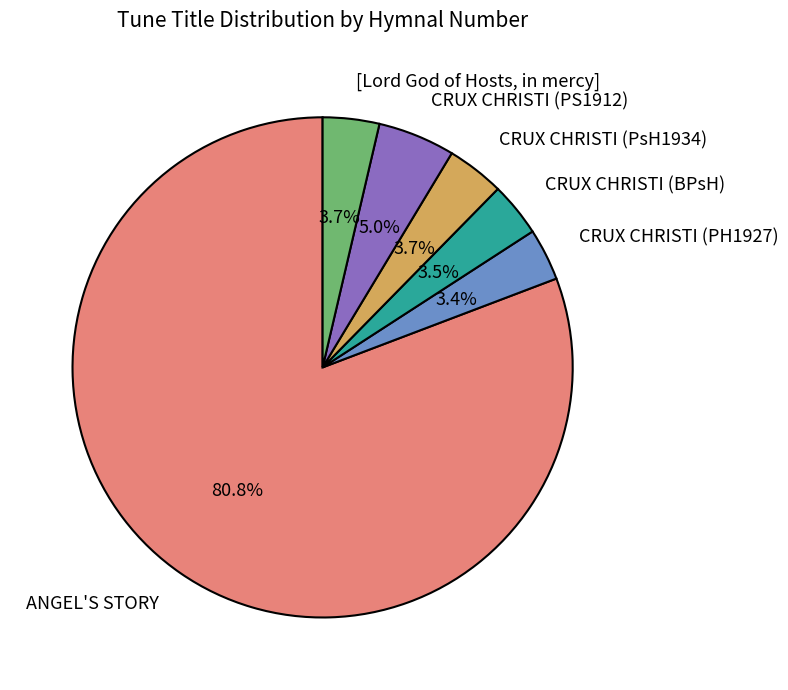

To the nearest percent, what is the average slice percentage?

17%